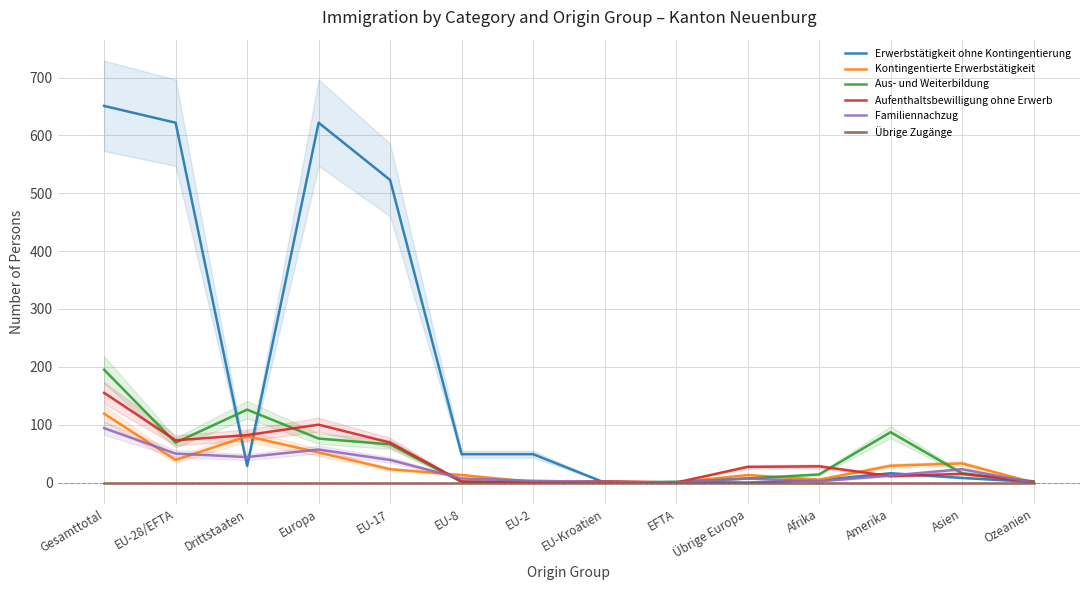

What is the difference between the highest and lowest values at EU-8?

49